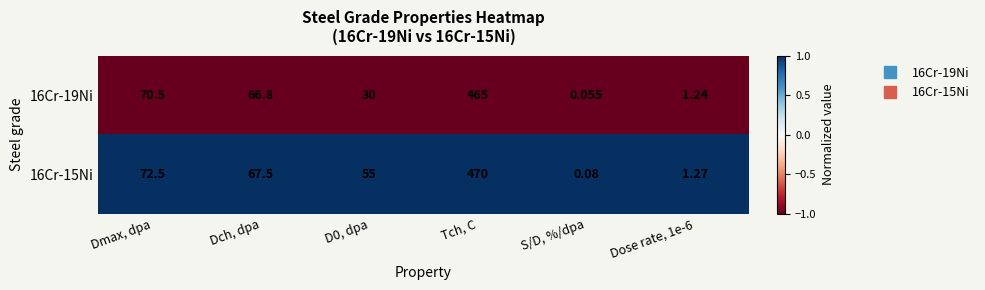

At which label does 16Cr-15Ni reach its peak?

Tch, C